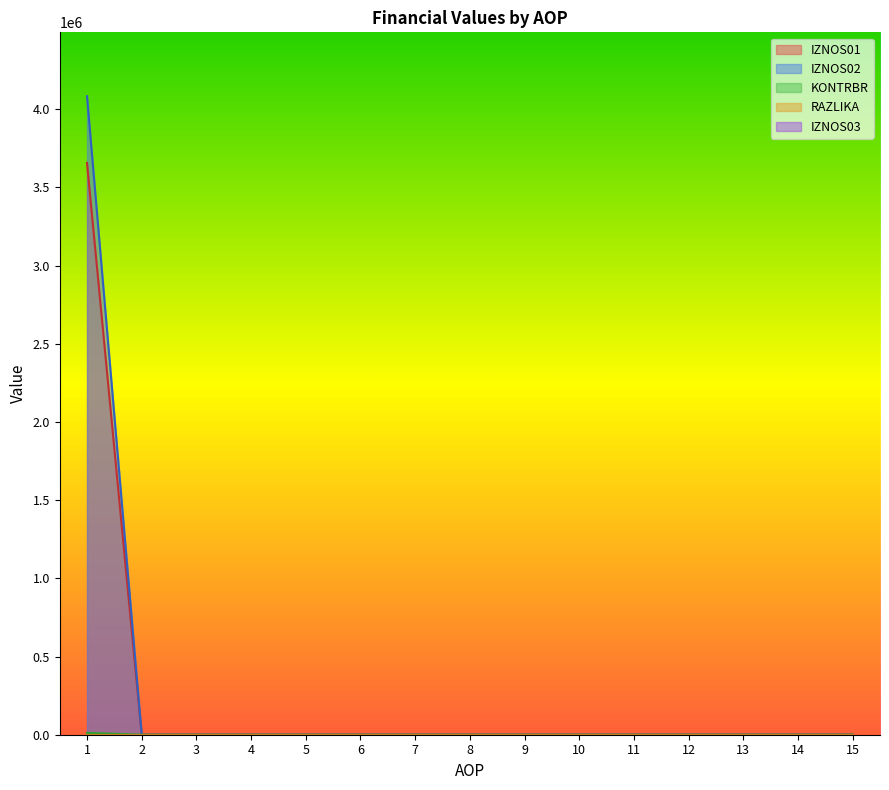

Between 7 and 14, which is larger?

7